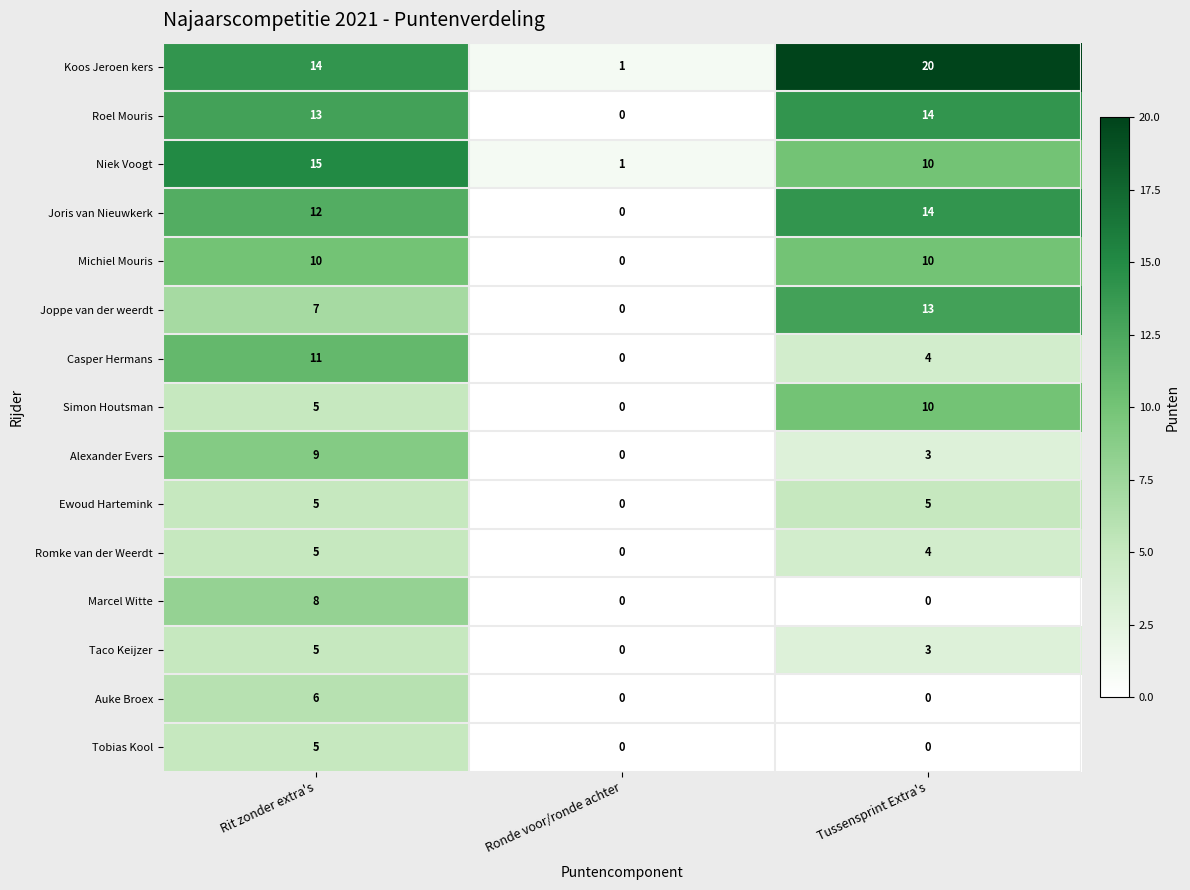

How many values in the Joris van Nieuwkerk series are below 12?

1